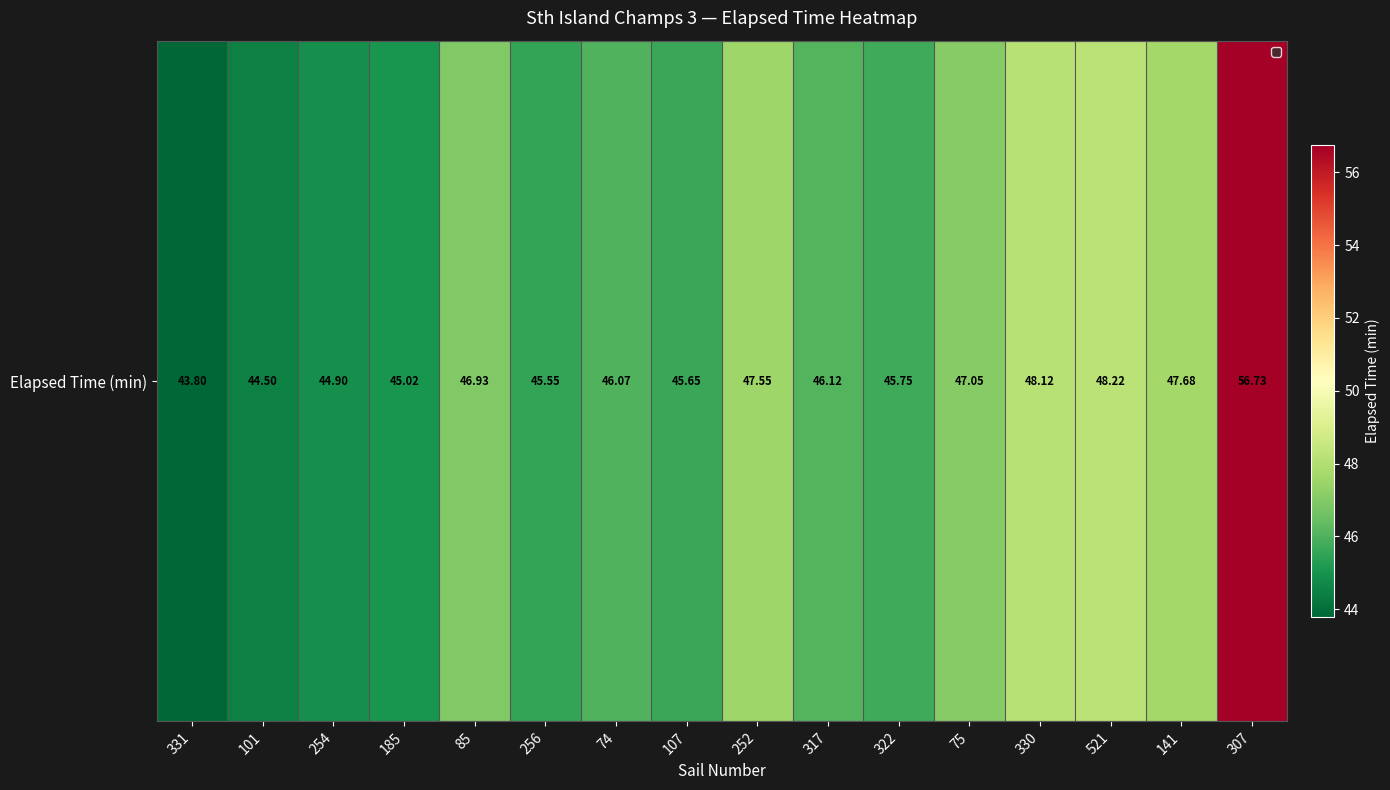

Reading left to right, list all the values displayed in this chart.

331=43.8	101=44.5	254=44.9	185=45.0	85=46.9	256=45.5	74=46.1	107=45.6	252=47.5	317=46.1	322=45.8	75=47.0	330=48.1	521=48.2	141=47.7	307=56.7